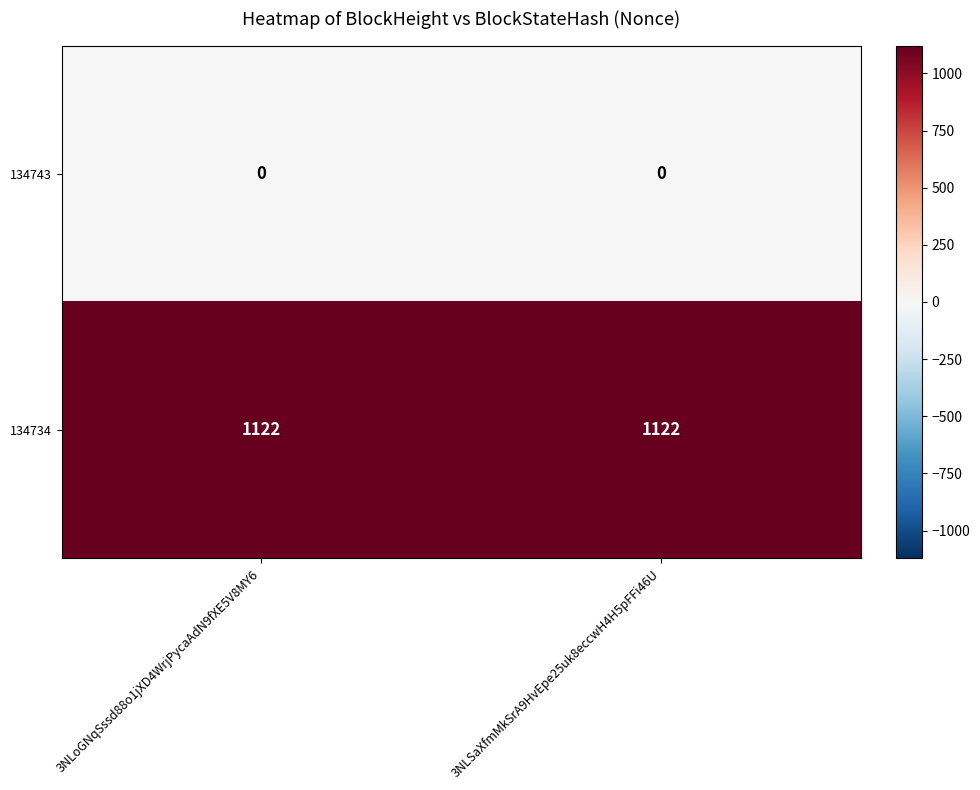

What is the greatest value displayed?

1122